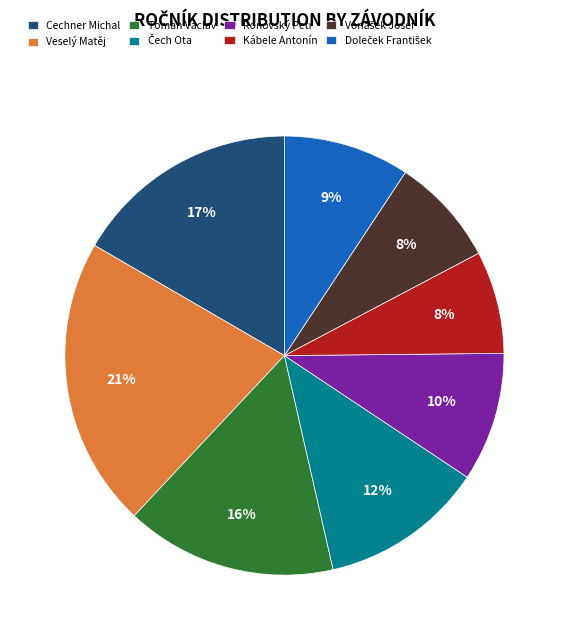

To the nearest percent, what is the average slice percentage?

12%